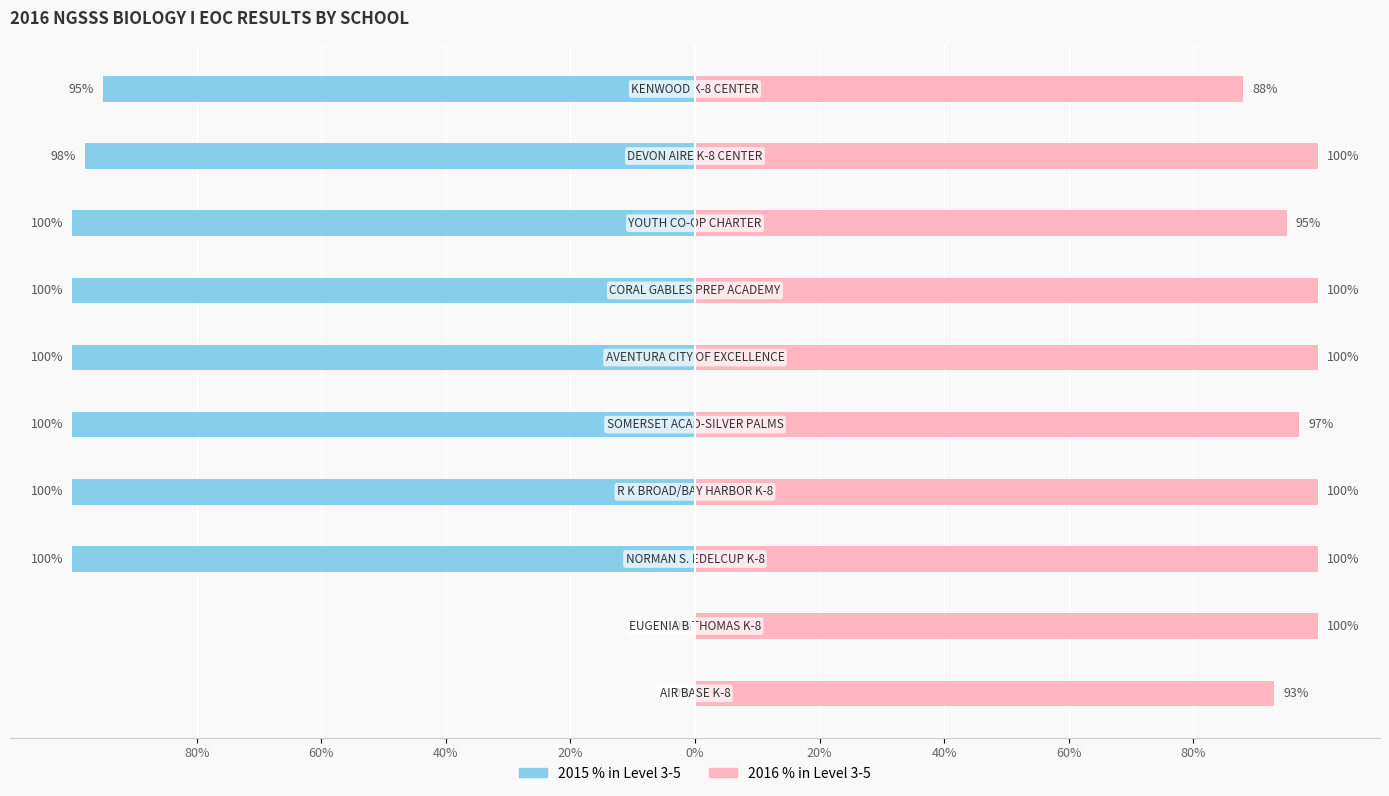

Rank the series by their maximum value, from lowest to highest.

2015 PERCENT IN LEVEL 3-5, 2016 PERCENT IN LEVEL 3-5